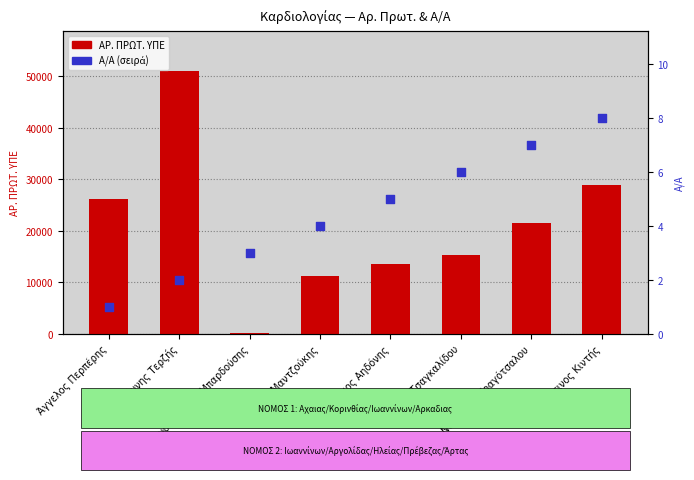

Is the value of ΑΡ. ΠΡΩΤ. ΥΠΕ at Νικολίτσα Τραγότσαλου greater than the value of Α/Α at Νικολίτσα Τραγότσαλου?

Yes